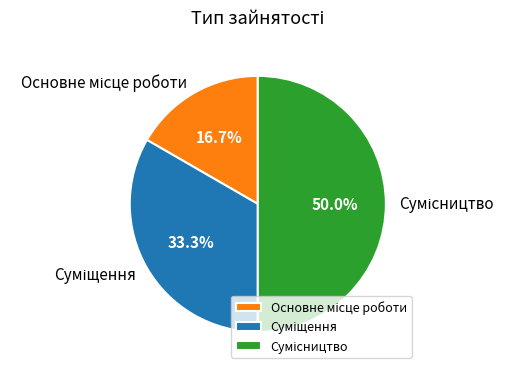

Is it true that Основне місце роботи is 17% of the pie?

True